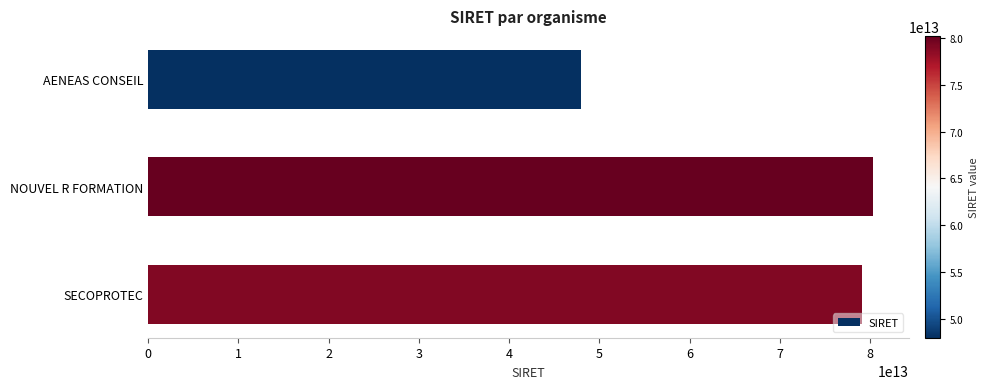

Which category has the lowest value across all series?

AENEAS CONSEIL